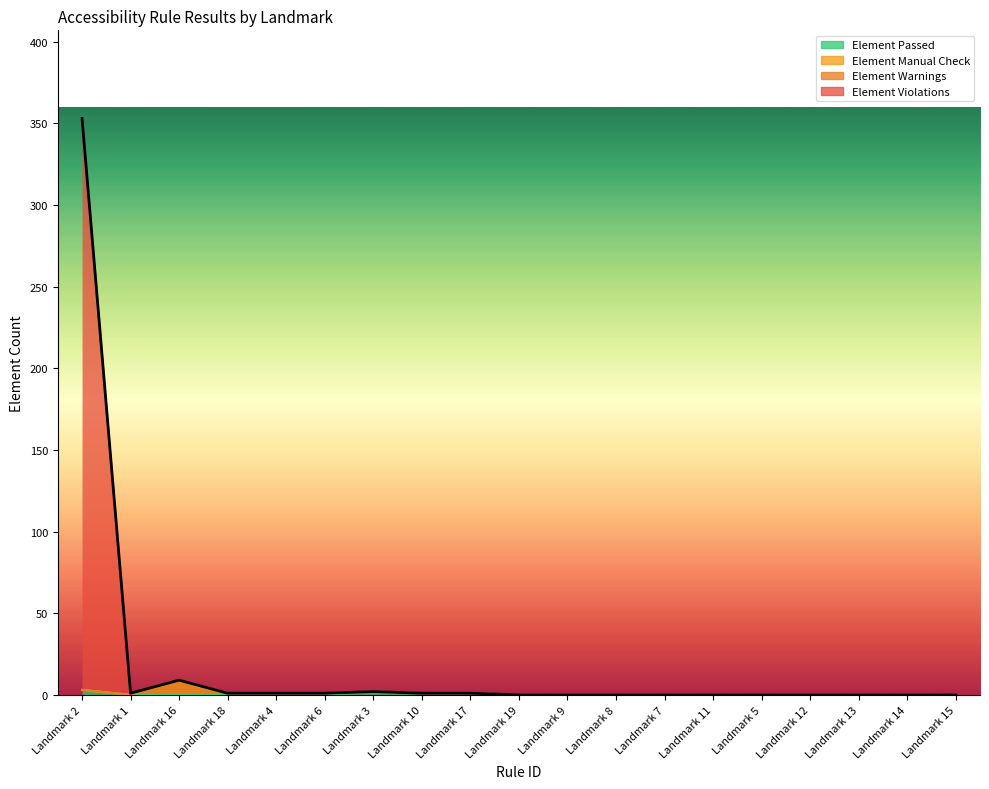

True or false: Element Passed and Element Violations intersect in this chart.

False